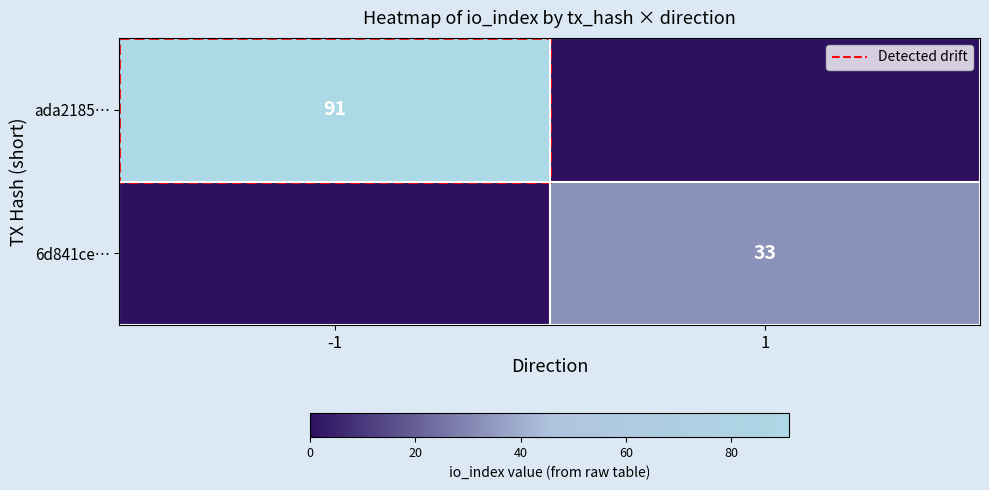

Is the value of 6d841ce… at 1 greater than the value of ada2185… at -1?

No